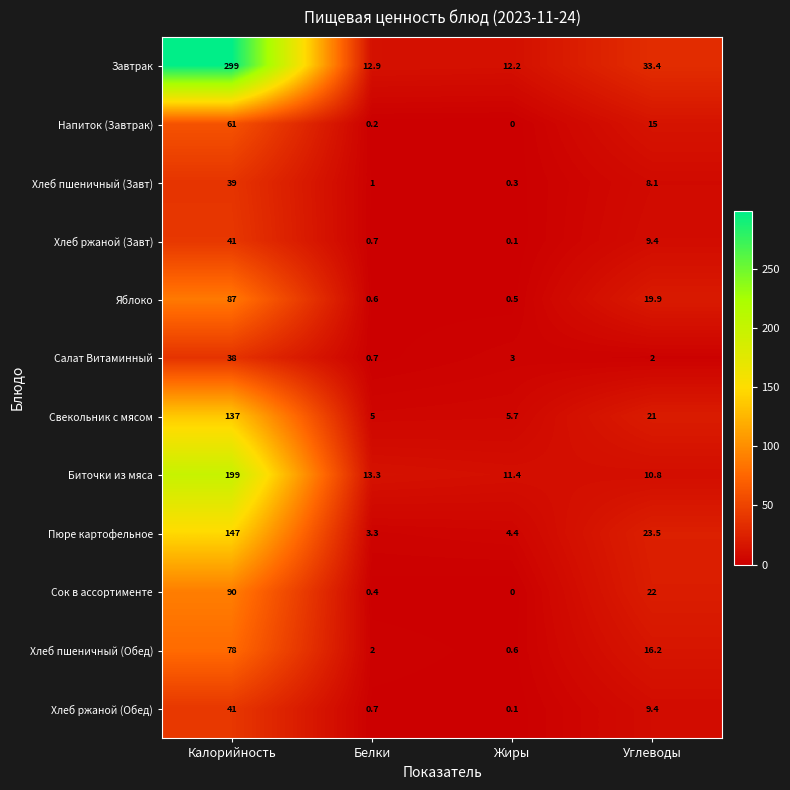

Which series has the widest spread of values?

Завтрак